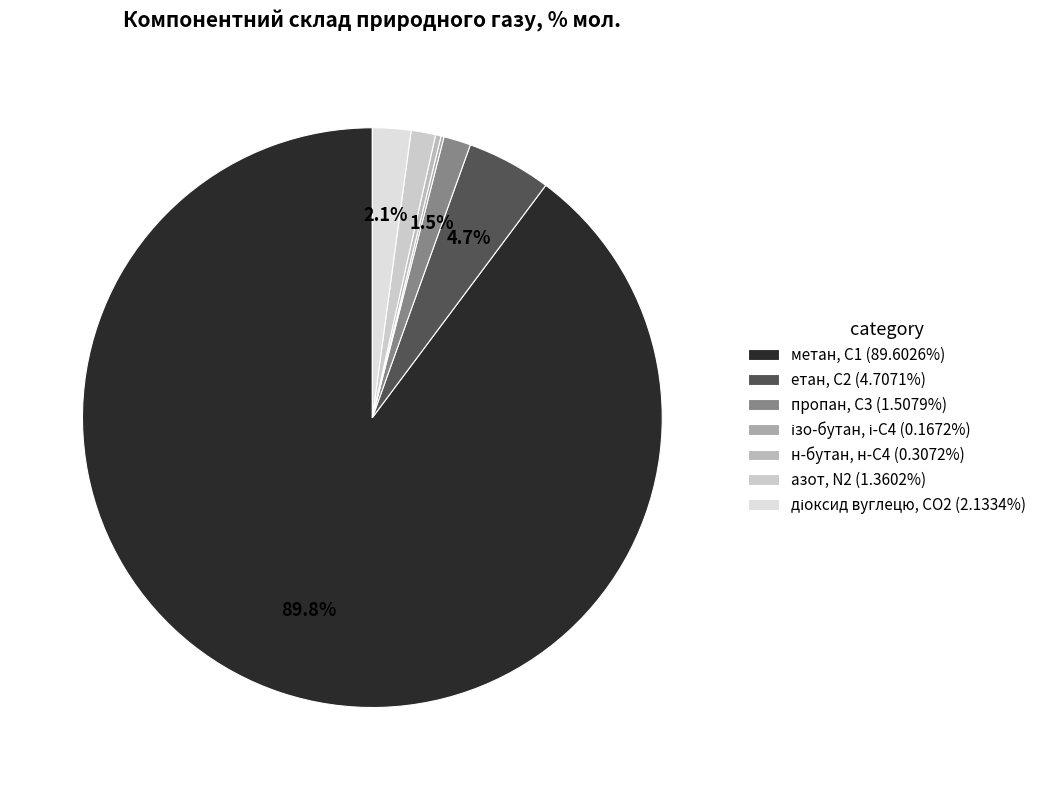

To the nearest percent, what percentage of the pie is етан, С2?

5%